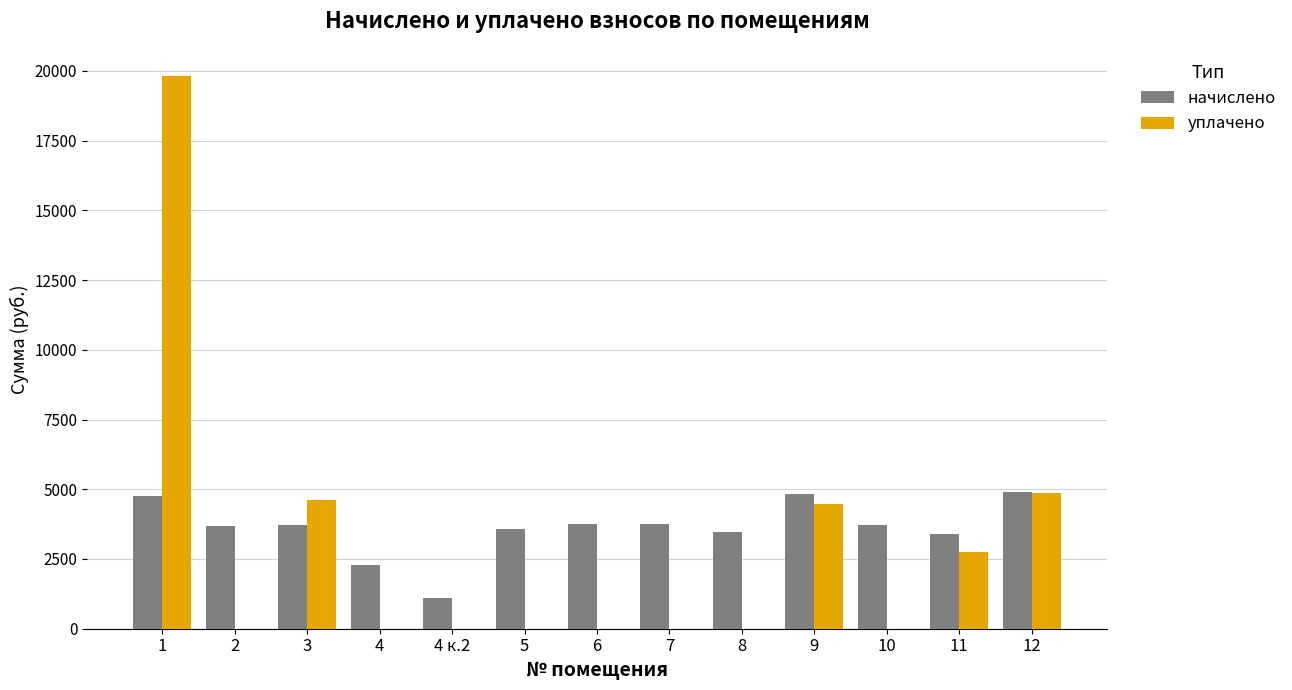

True or false: начислено has a value of 3468.5 at 8.

True